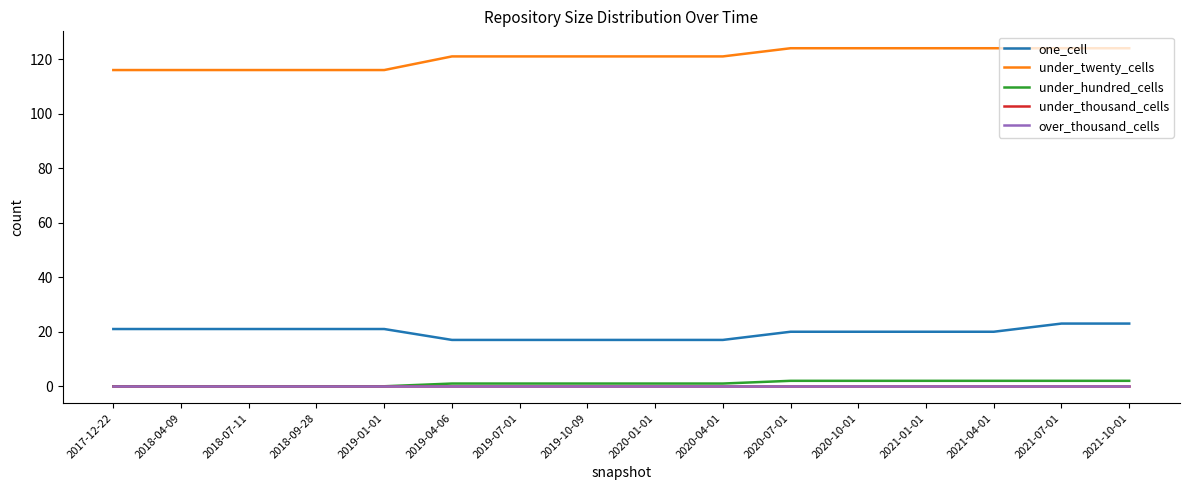

Does the chart display data point markers on the line(s)?

No